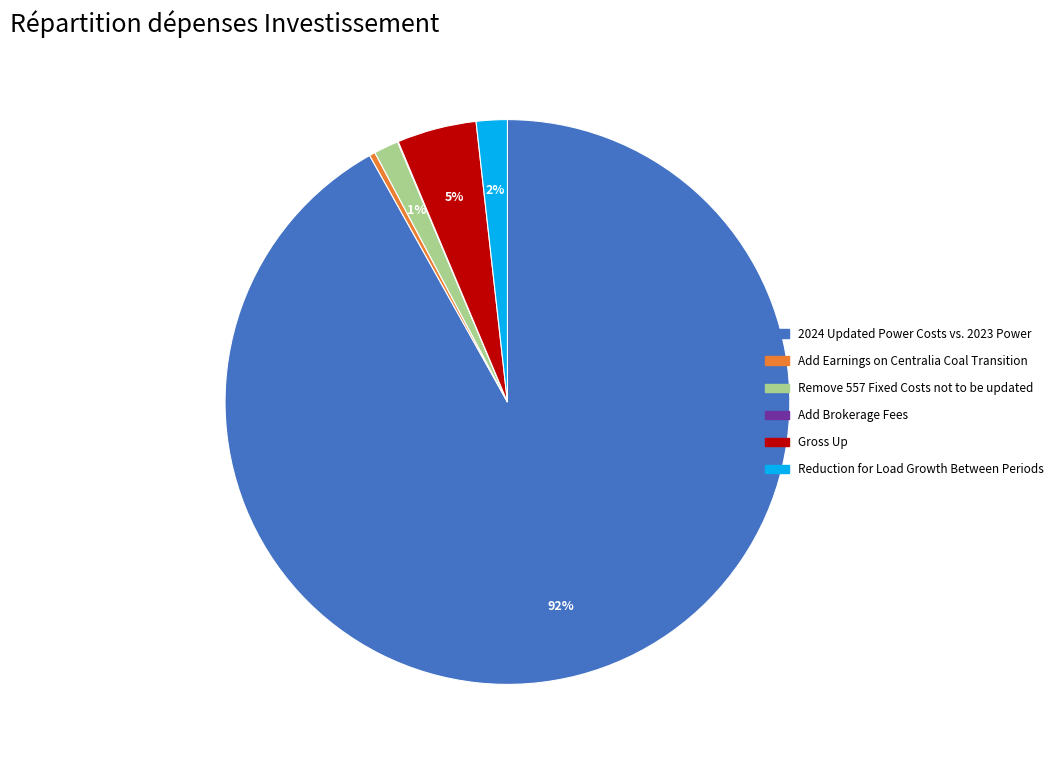

Do Gross Up and Remove 557 Fixed Costs not to be updated together represent more than half of the pie?

No